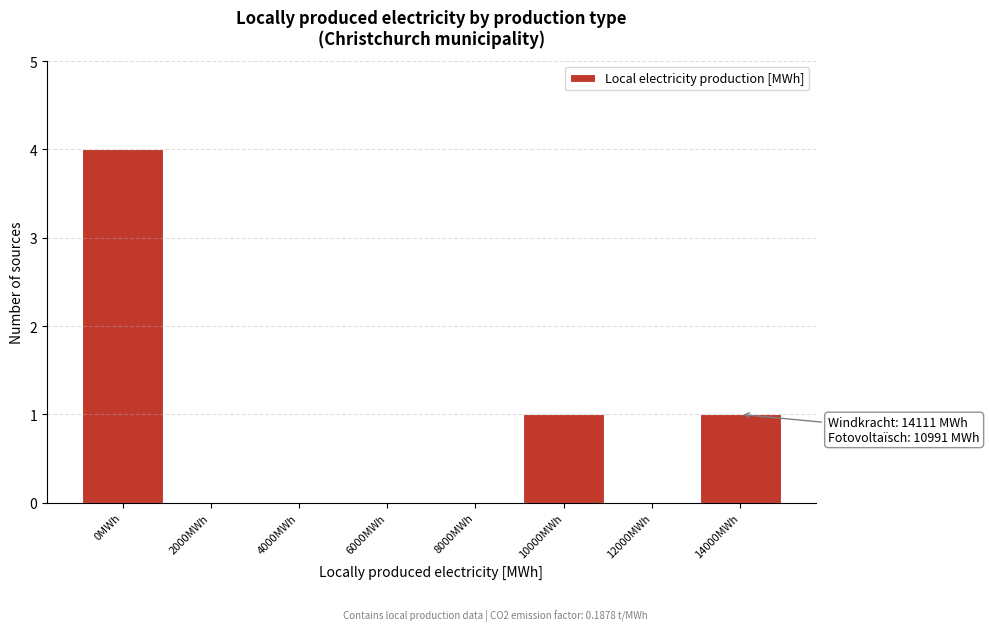

Reading left to right, what are all the values shown in this chart?

0MWh=4	2000MWh=0	4000MWh=0	6000MWh=0	8000MWh=0	10000MWh=1	12000MWh=0	14000MWh=1